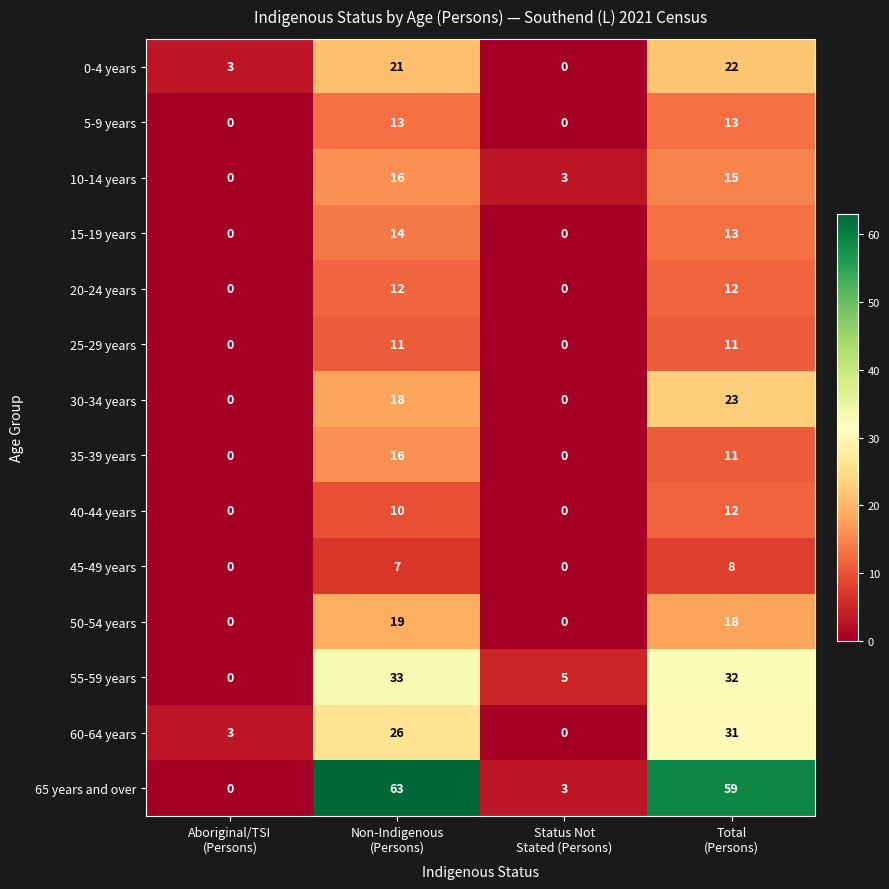

What is the maximum value shown in the chart?

63